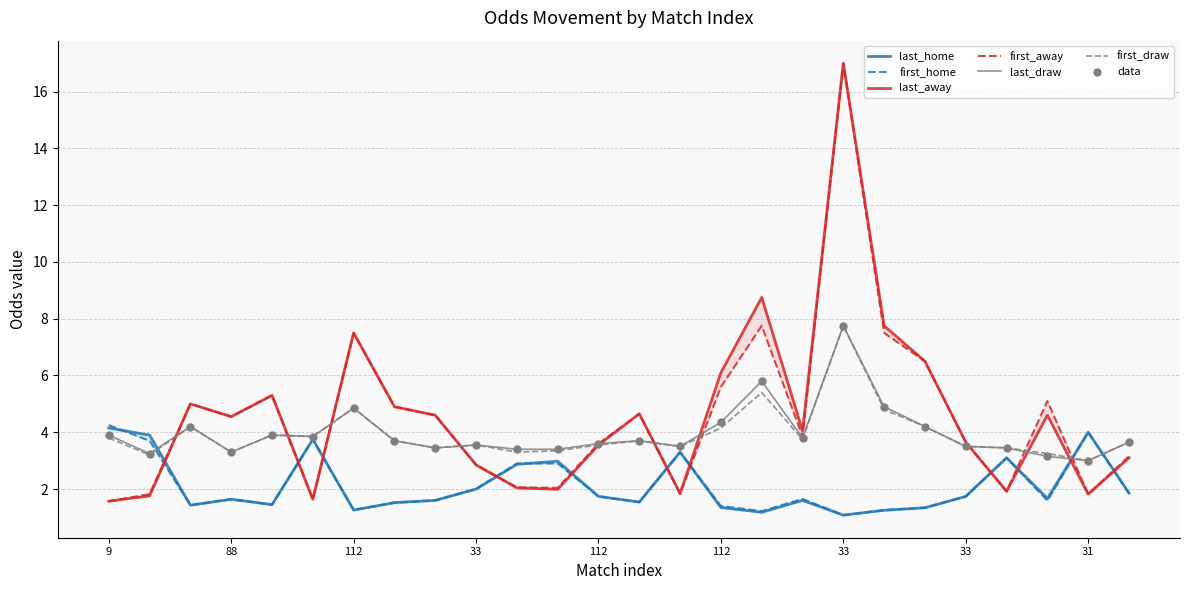

Which series reaches the minimum Y coordinate?

last_home